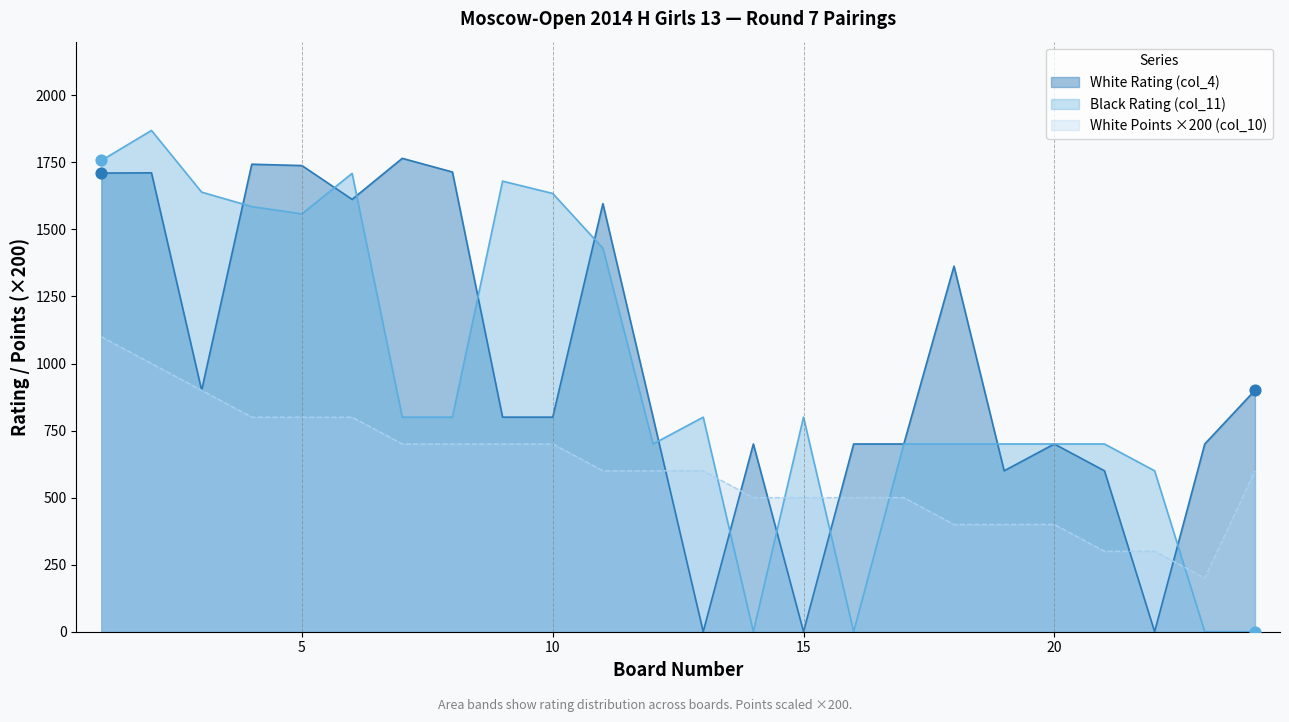

Is the value of White Rating (col_4) at 1 greater than the value of Black Rating (col_11) at 5?

Yes